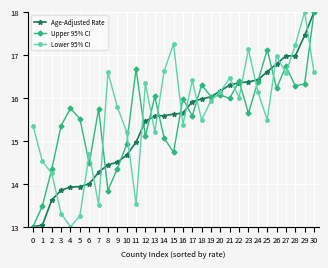

What is the difference between the highest and lowest values at 18?

0.8